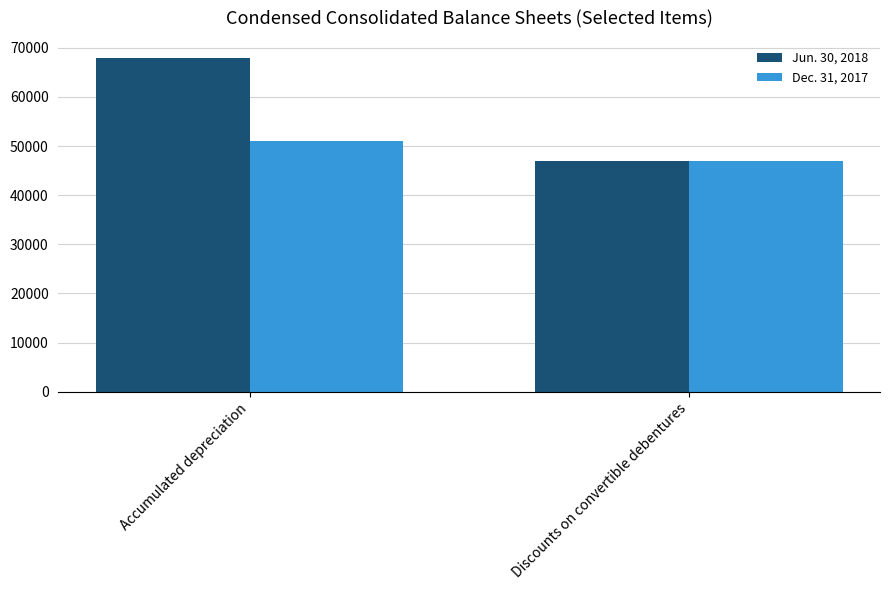

The Dec. 31, 2017 series shows 47000 at Discounts on convertible debentures. True or false?

True